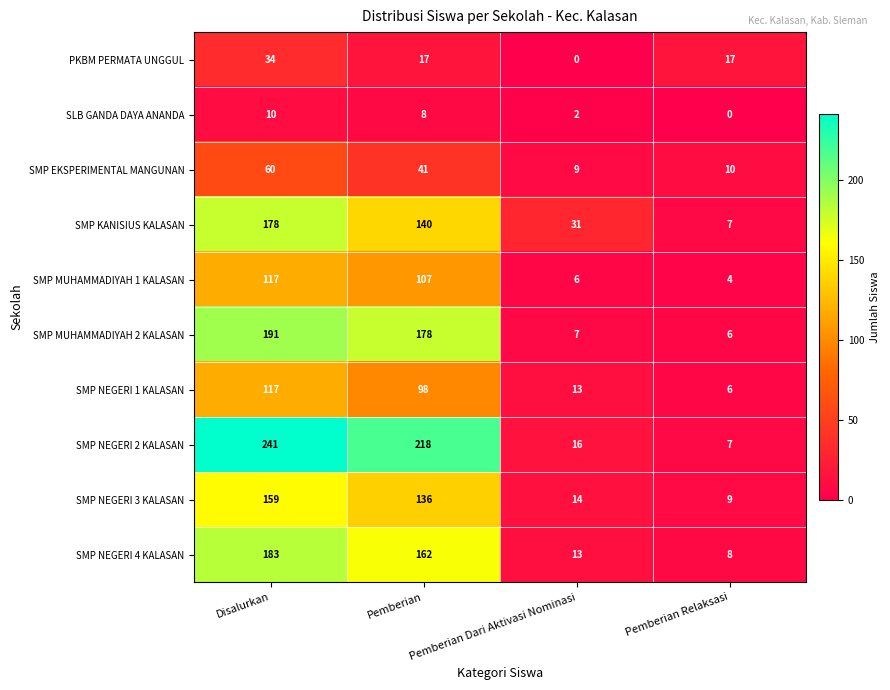

Which series has the largest range (max minus min)?

SMP NEGERI 2 KALASAN